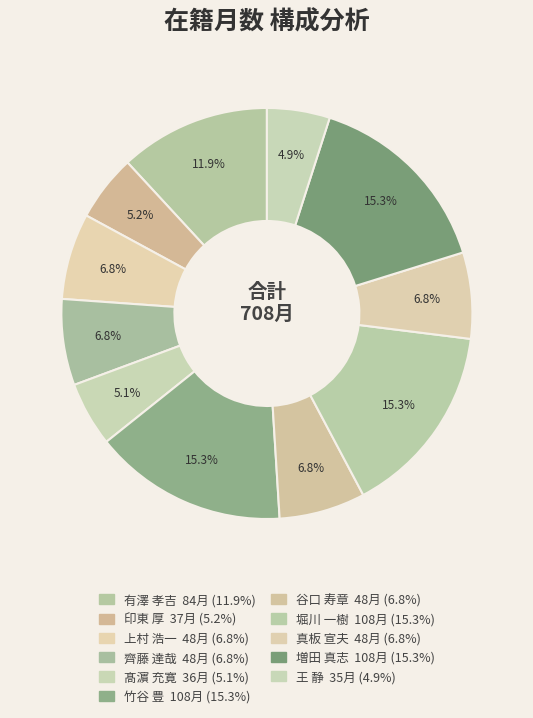

What is the ratio of the value at 真板 宣夫 to the value at 増田 真志?

0.4